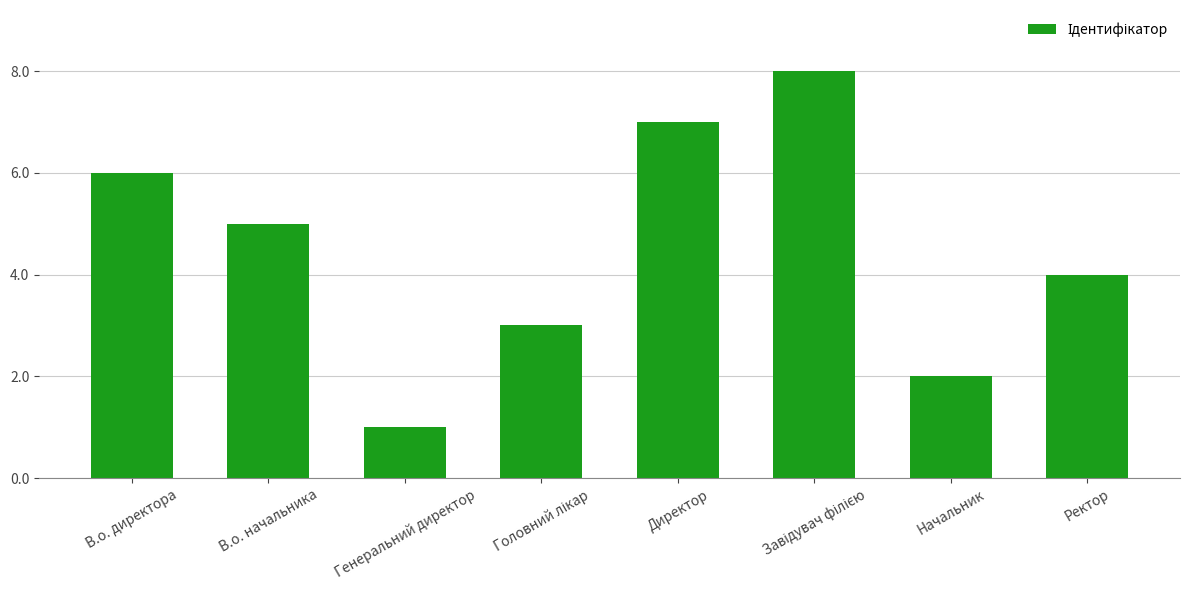

What is the value of the 3rd bar from the left?

1